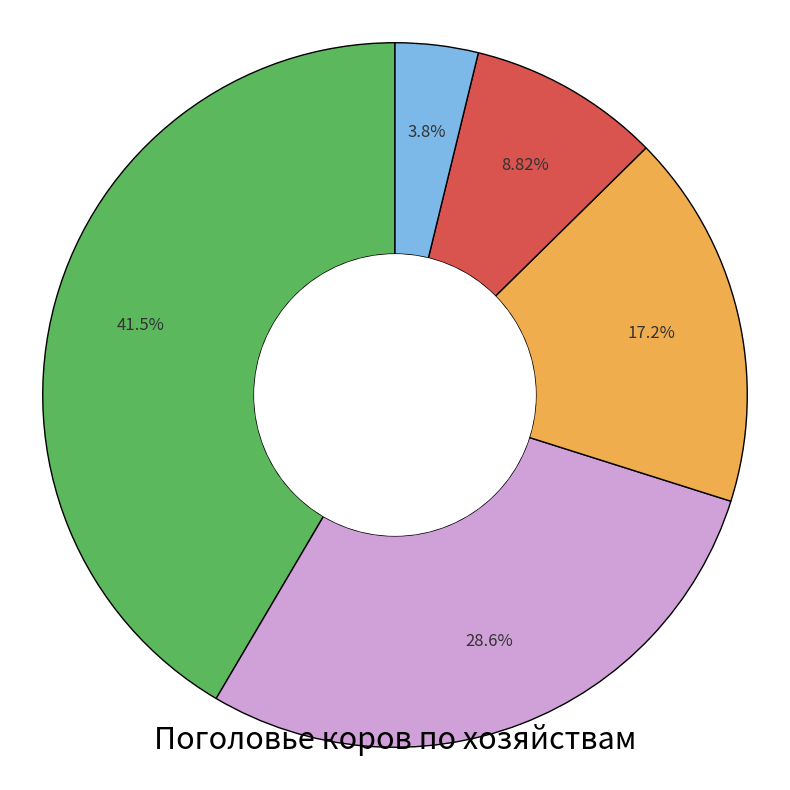

Does any single category account for the majority?

No